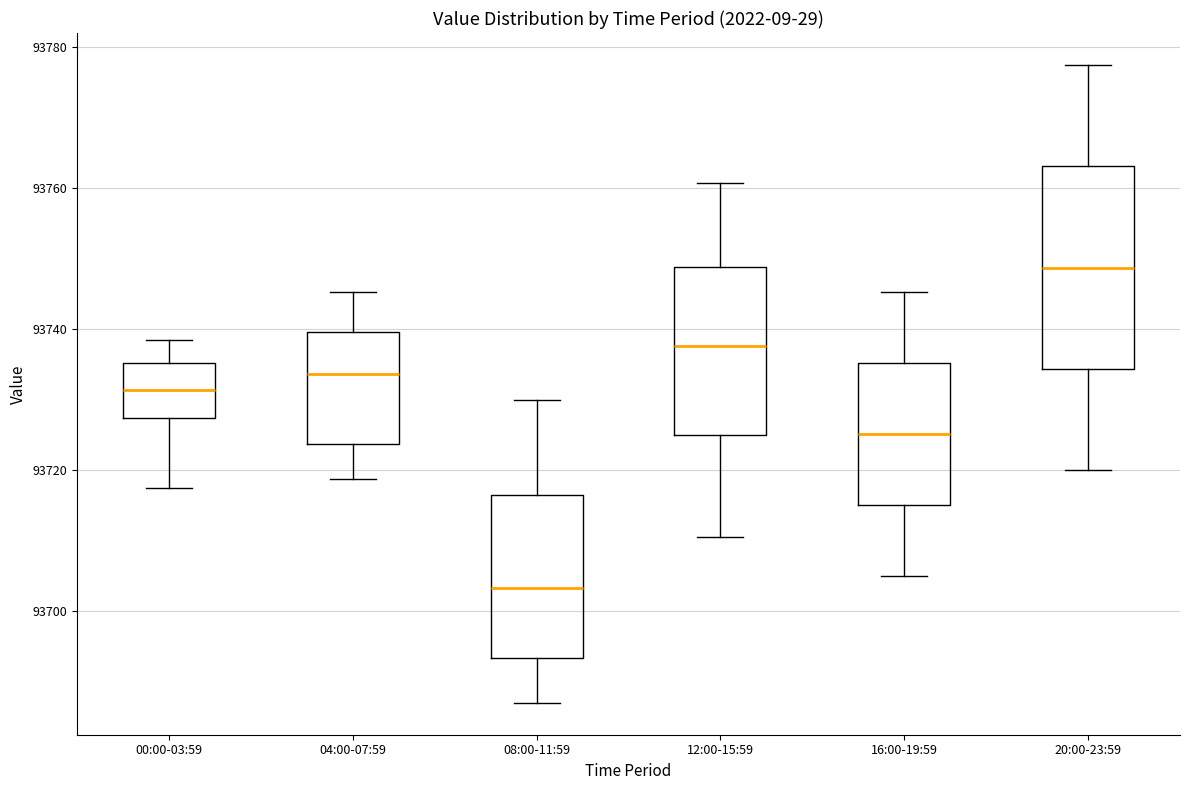

Reading left to right, read every box against the y-axis: the position of its median line, the range the box covers, and the ends of its whiskers. The values are not printed on the chart, so give them approximately, as read against the axis.

00:00-03:59: median 93732, box 93728 to 93736, whiskers 93718 to 93738
04:00-07:59: median 93734, box 93724 to 93740, whiskers 93718 to 93746
08:00-11:59: median 93704, box 93694 to 93716, whiskers 93688 to 93730
12:00-15:59: median 93738, box 93724 to 93748, whiskers 93710 to 93760
16:00-19:59: median 93726, box 93716 to 93736, whiskers 93706 to 93746
20:00-23:59: median 93748, box 93734 to 93764, whiskers 93720 to 93778